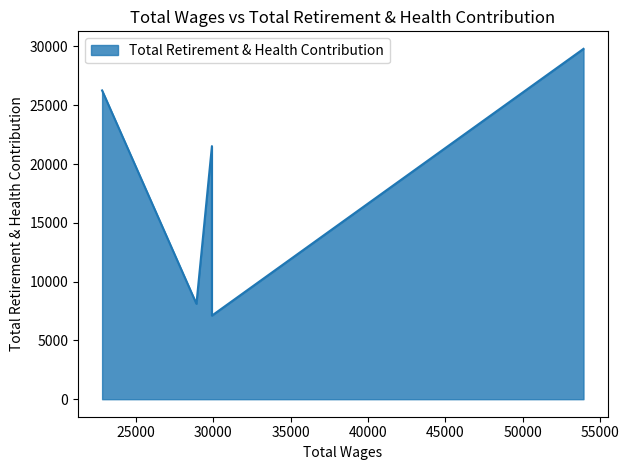

Is it true that the value at 53923.0 is 50320?

False